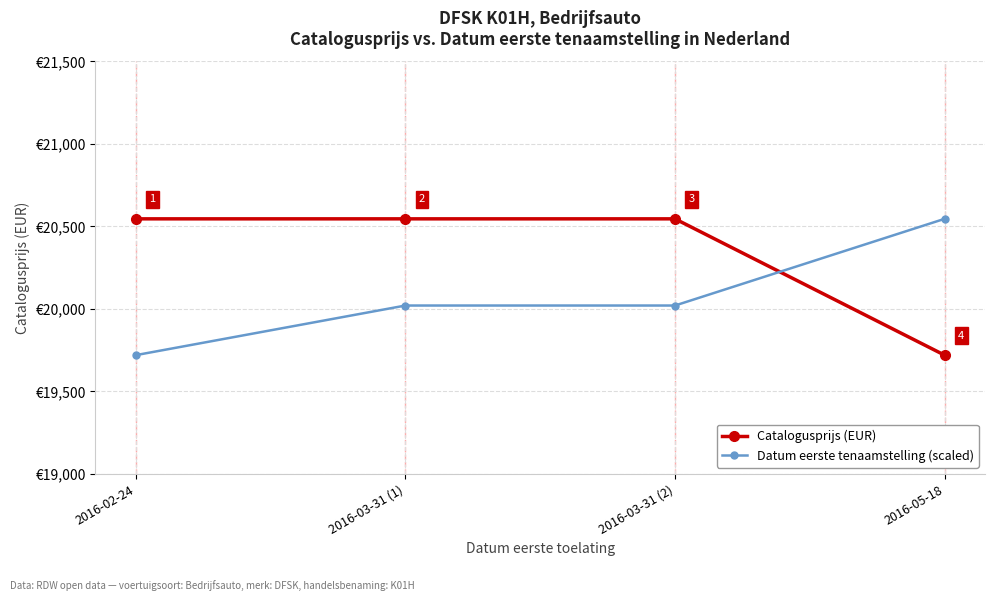

Is the value of Datum eerste tenaamstelling (scaled) at 2016-03-31 (1) greater than the value of Catalogusprijs (EUR) at 2016-05-18?

Yes